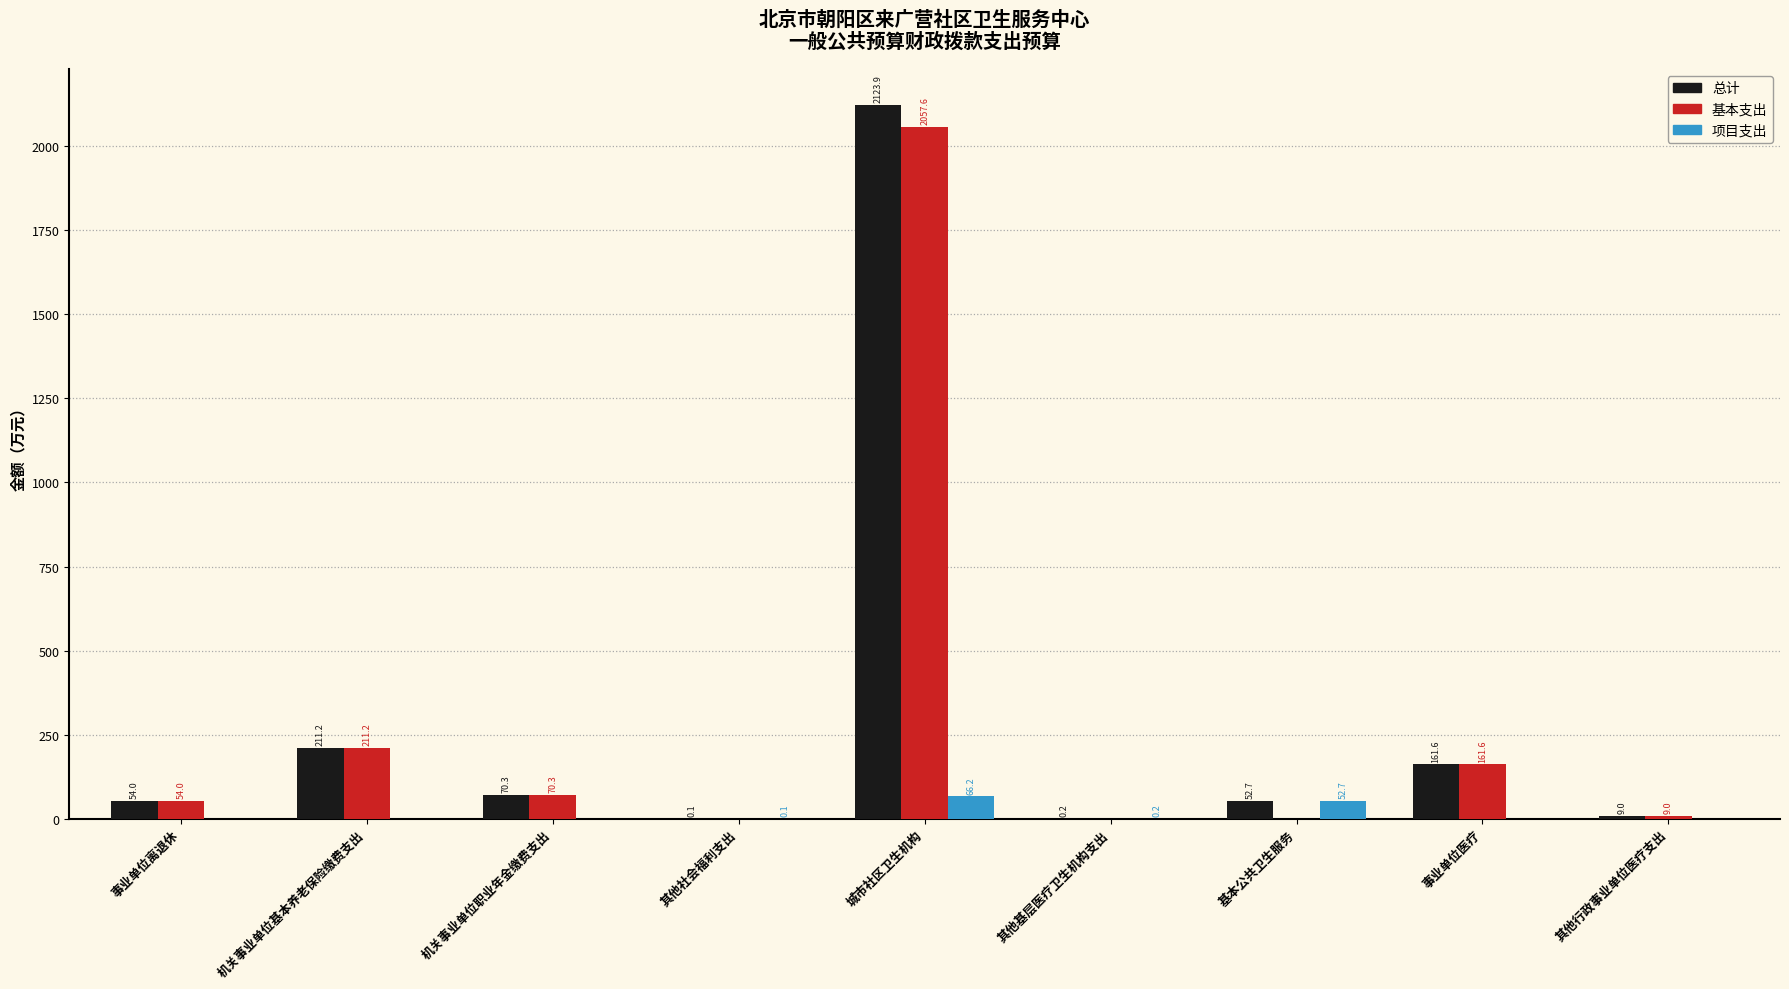

At which category is the sum across all series the highest?

城市社区卫生机构